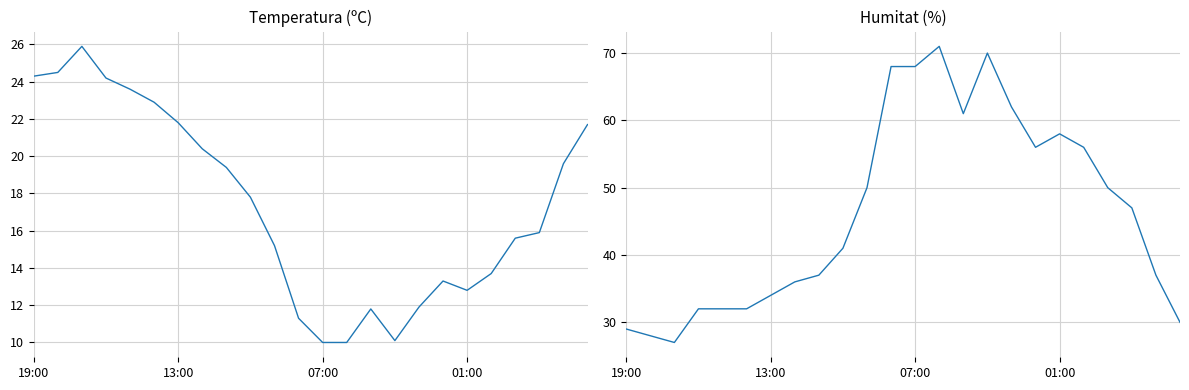

True or false: Humitat (%) and Temperatura (ºC) cross at least once.

False